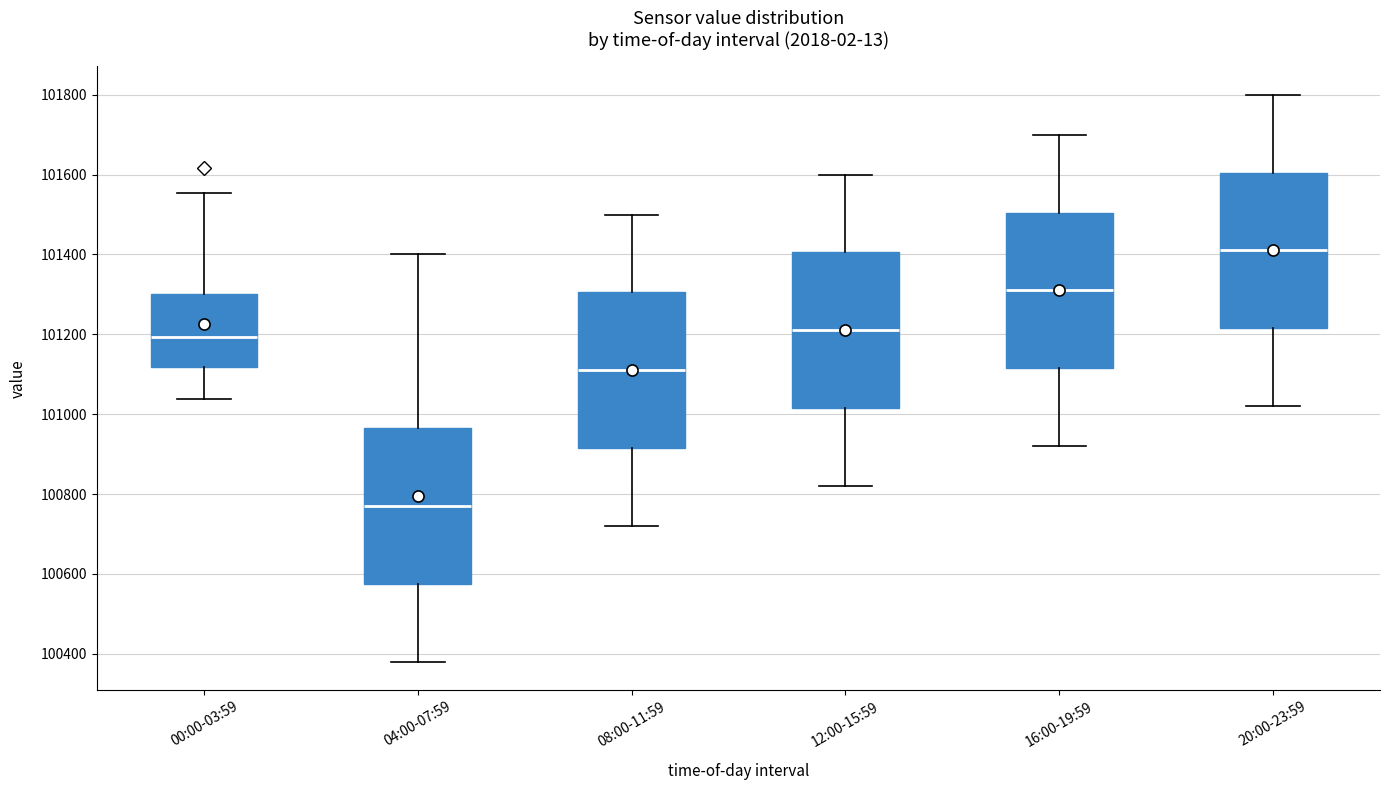

Where does the upper whisker of the box for 16:00-19:59 end on the y-axis? The values are not printed on the chart, so give them approximately, as read against the axis.

101700